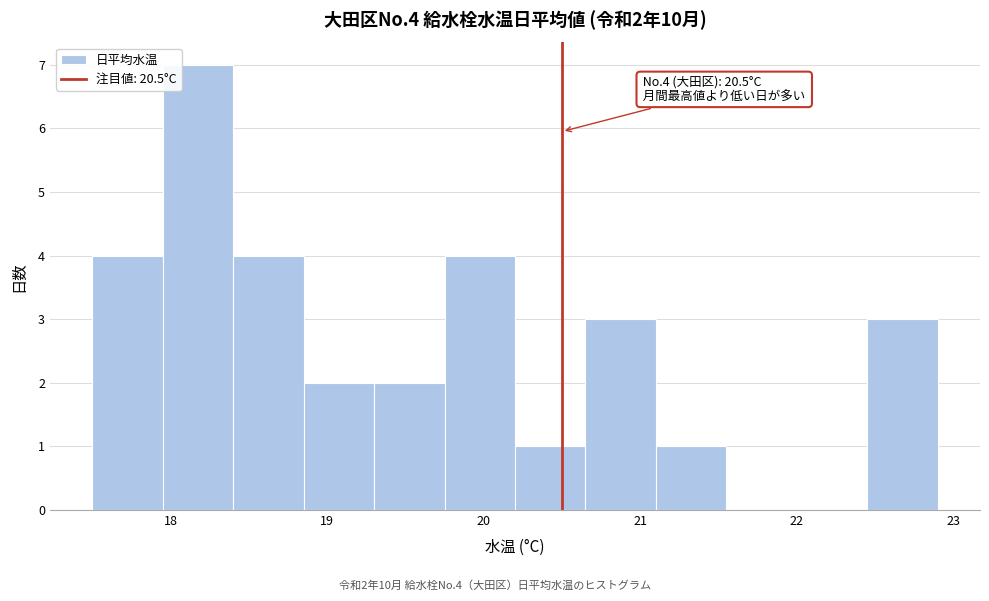

Which range on the x-axis has the tallest bar?

17.95 to 18.40